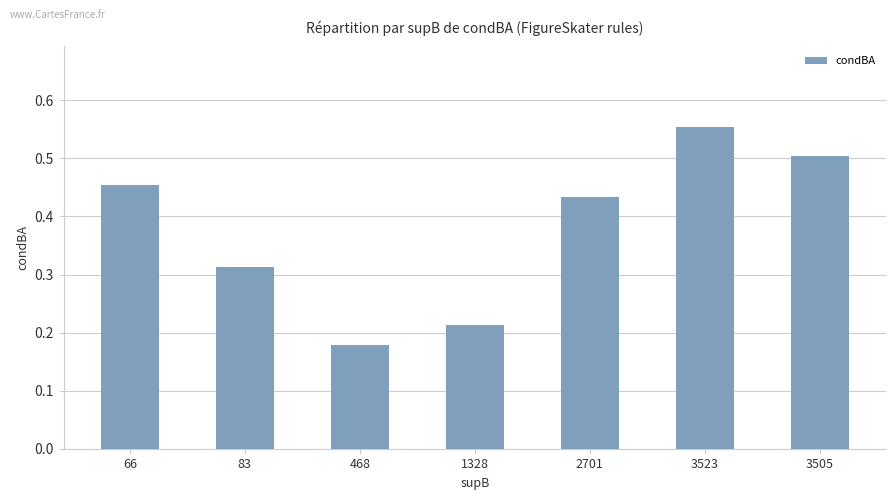

The value at 468 is 0.3. True or false?

False